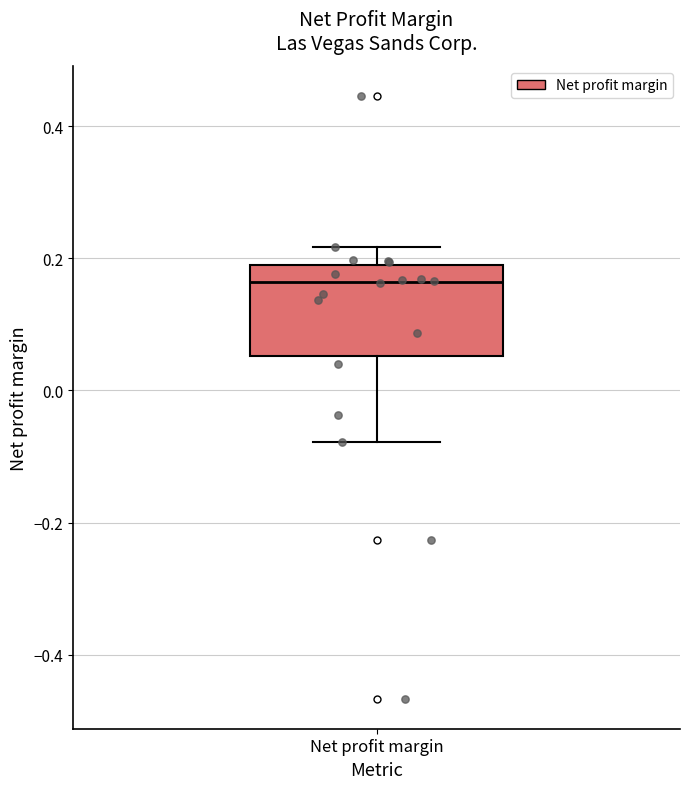

Where does the median line of the box for Net profit margin sit on the y-axis? The values are not printed on the chart, so give them approximately, as read against the axis.

0.16